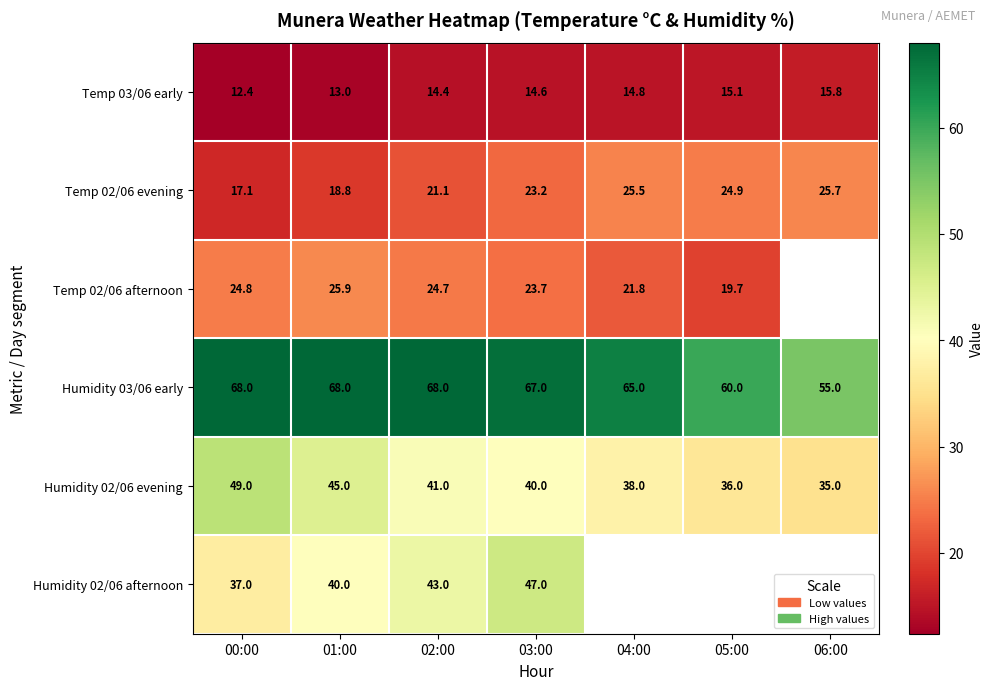

Is it true that Temp 03/06 early equals 7.2 at 05:00?

False